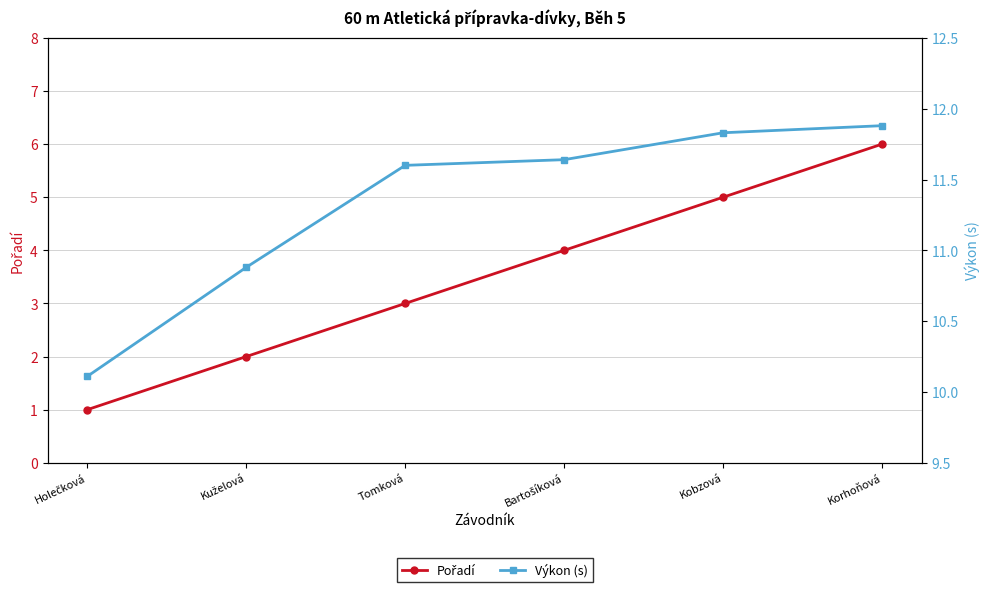

Reading right to left, what are all the values shown in this chart?

Pořadí: 6.0	5.0	4.0	3.0	2.0	1.0
Výkon (s): 11.9	11.8	11.6	11.6	10.9	10.1